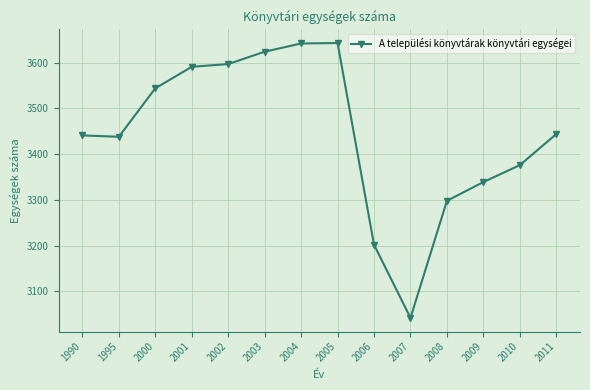

What is the value of the 11th point from the left?

3298